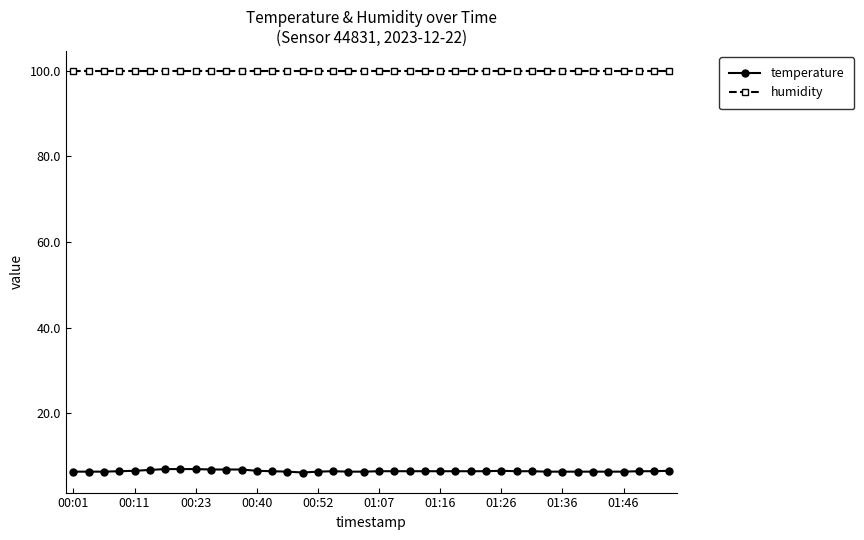

List the series in order of their overall mean, lowest first.

temperature, humidity